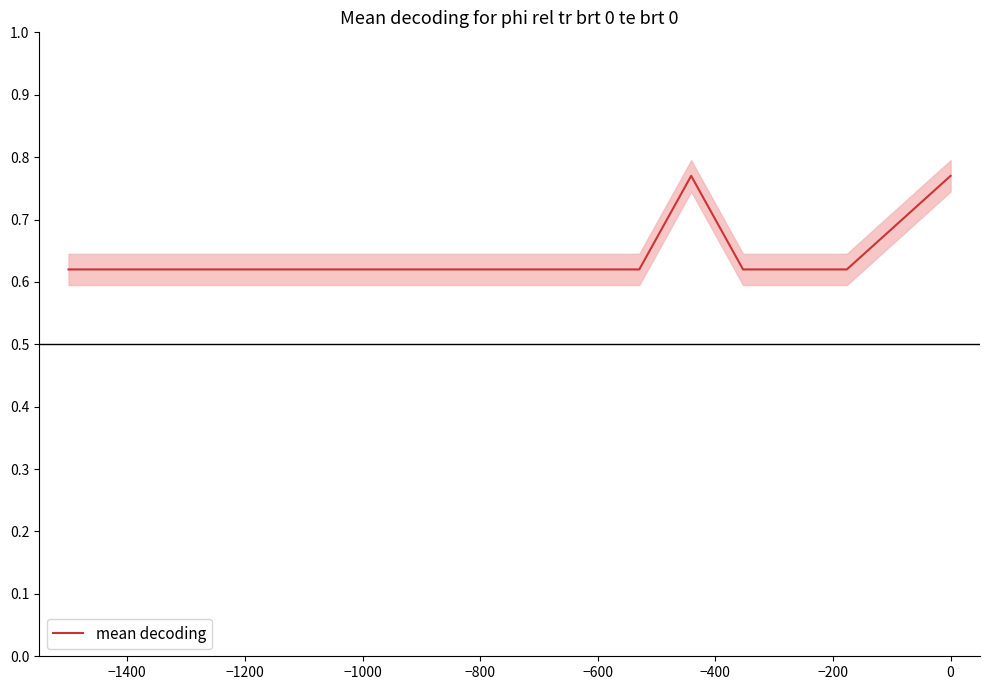

Reading left to right, transcribe all the data shown in this chart.

0.6	0.6	0.6	0.6	0.6	0.6	0.6	0.6	0.6	0.6	0.6	0.6	0.8	0.6	0.6	0.6	0.7	0.8